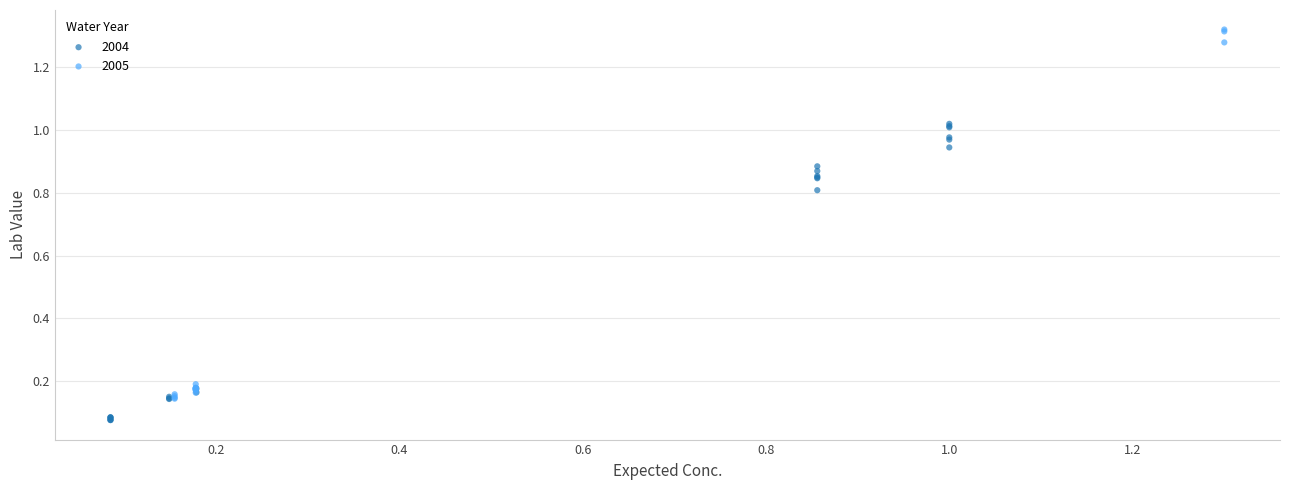

Which series has the widest spread of Y values?

2005